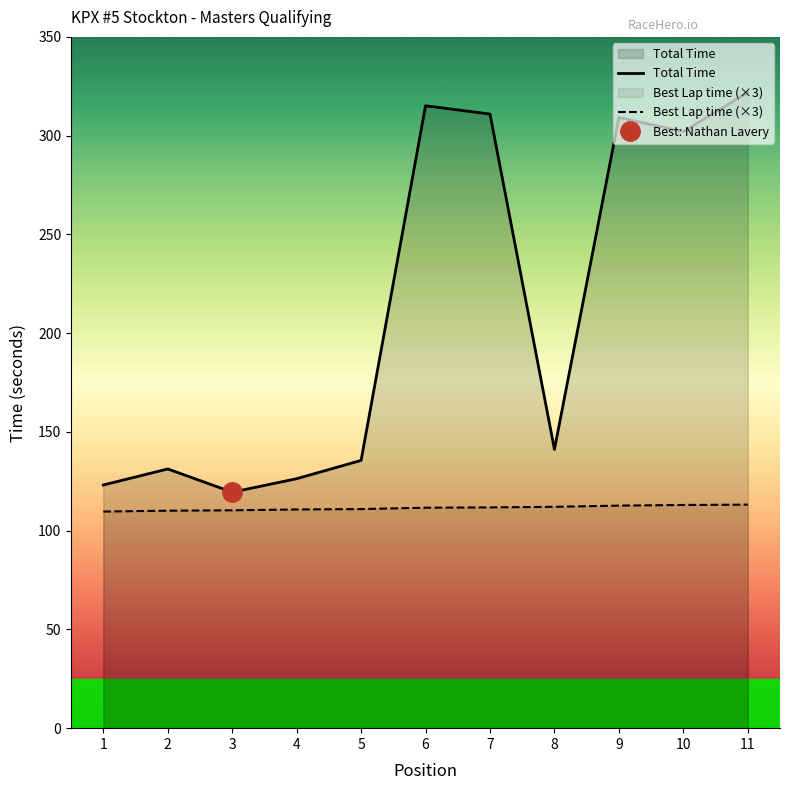

List the labels in order of Total Time value, smallest first.

3, 1, 4, 2, 5, 8, 10, 9, 7, 6, 11